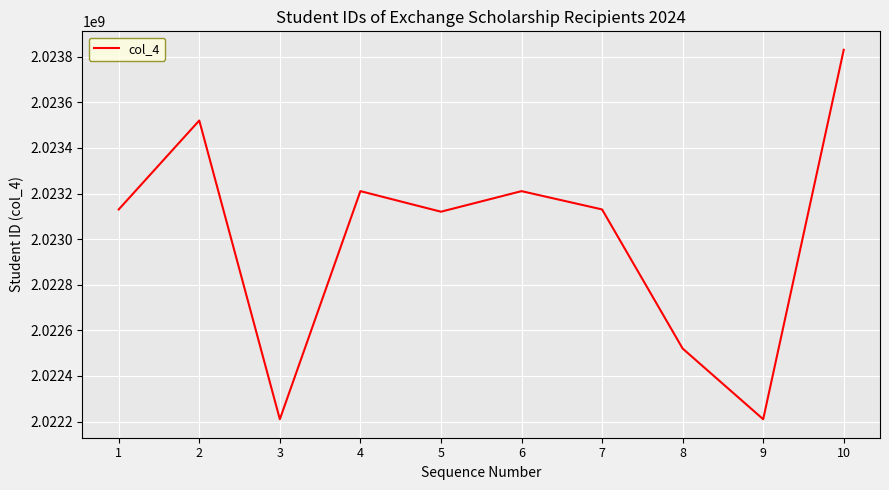

True or false: the data has more than 2 interior local peaks.

True